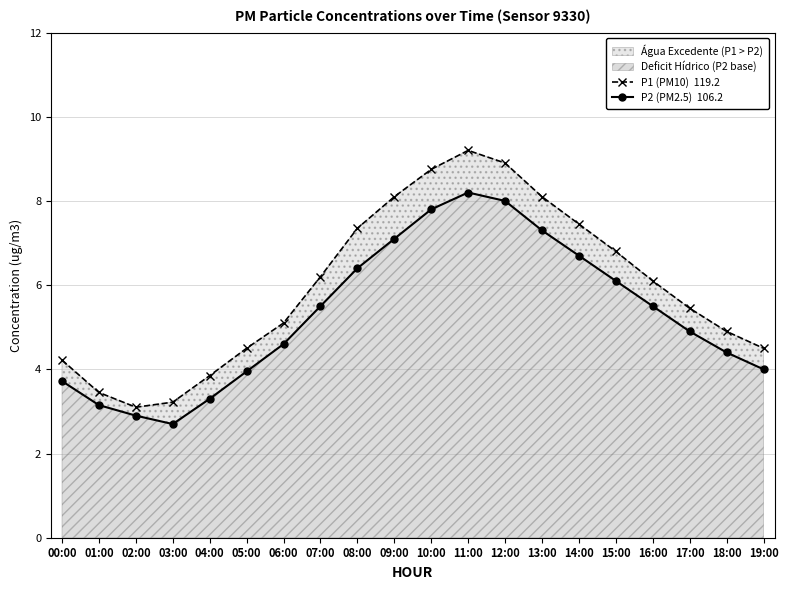

What is the smallest value displayed?

2.7